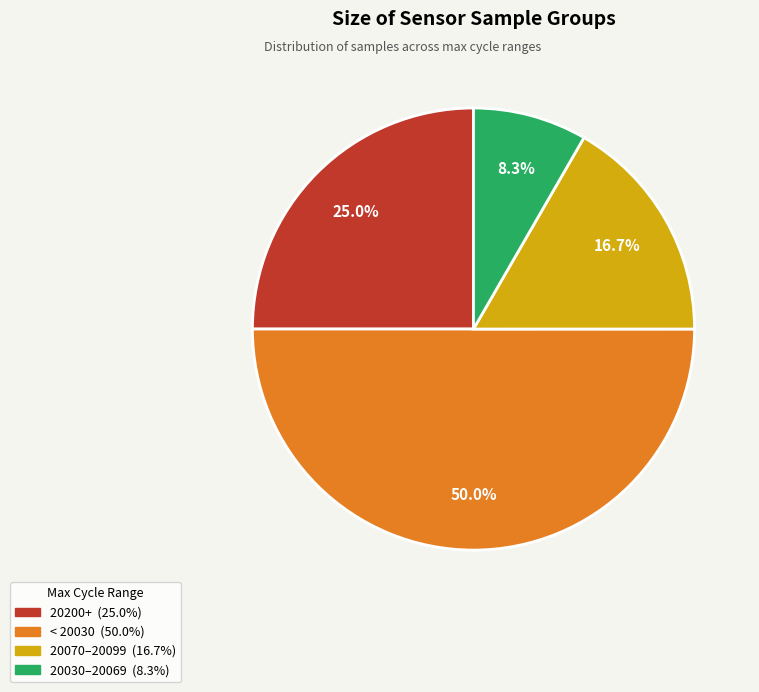

How many segments does this pie chart have?

4